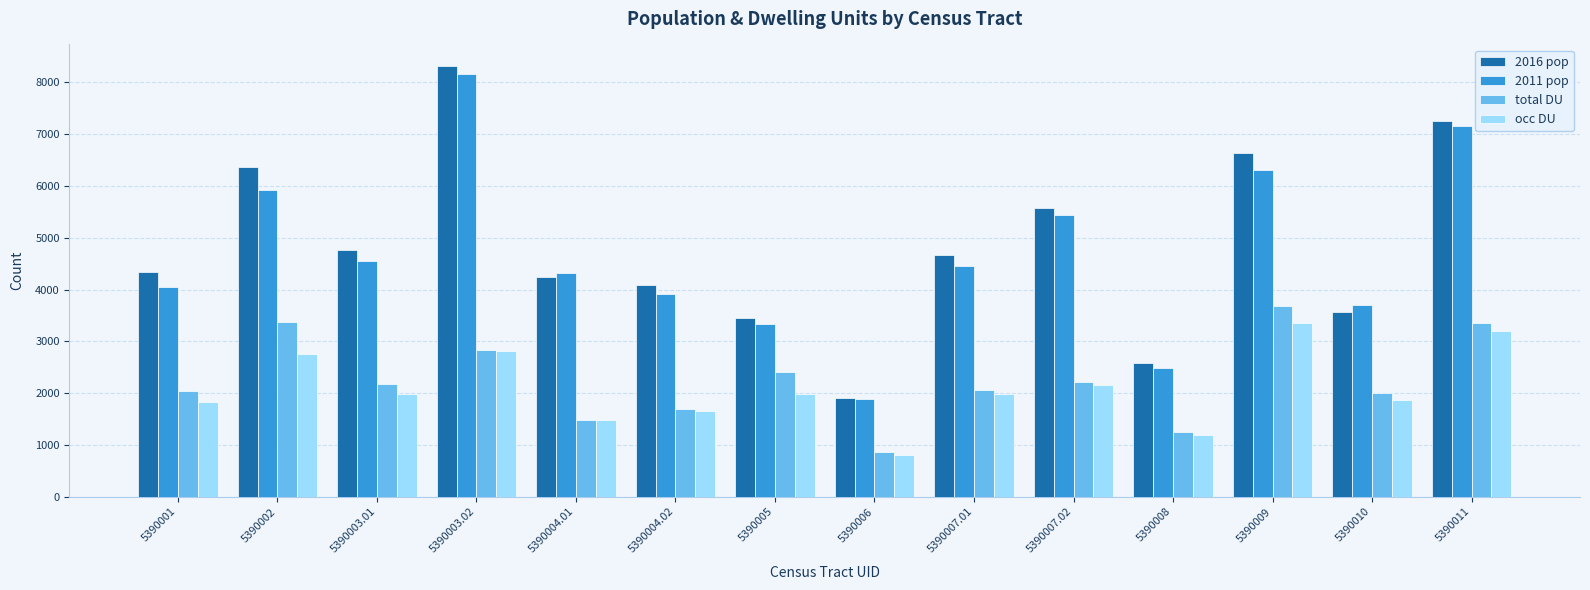

How many categories are shown in the chart?

14